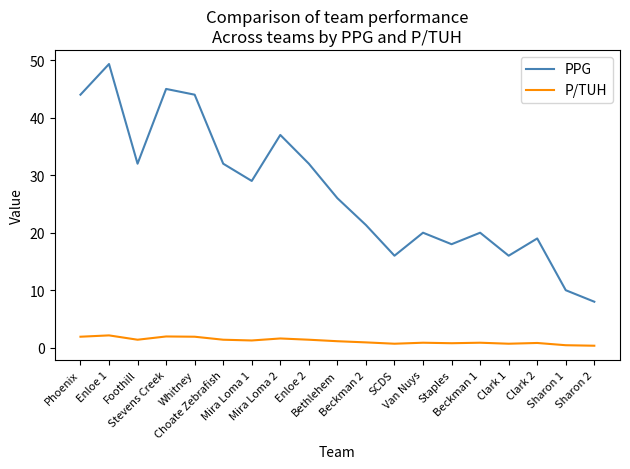

What is the difference between the highest and lowest values at Sharon 1?

9.6